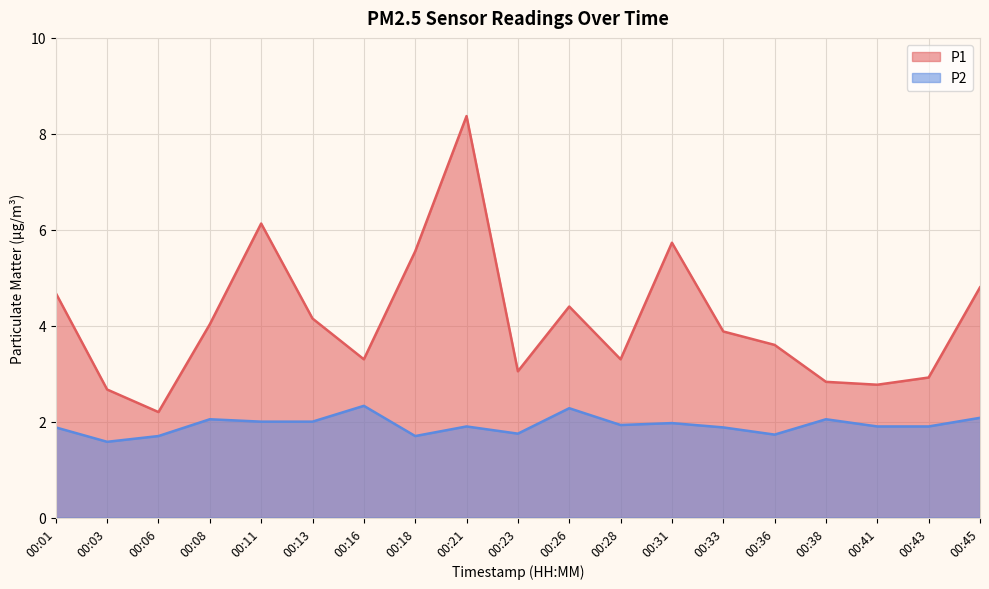

True or false: P1 and P2 intersect in this chart.

False